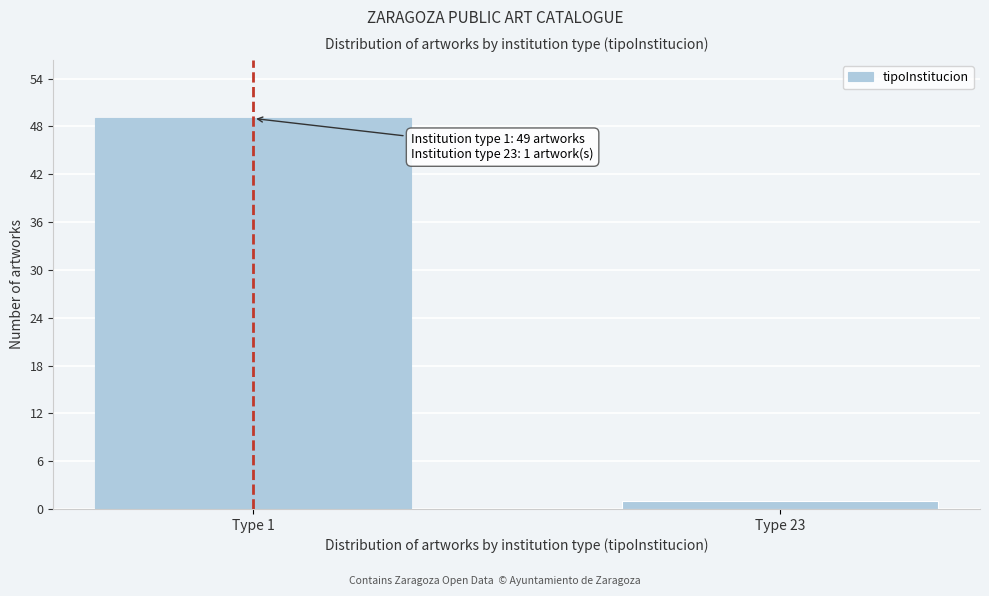

Reading left to right, what are all the values shown in this chart?

Type 1=49	Type 23=1